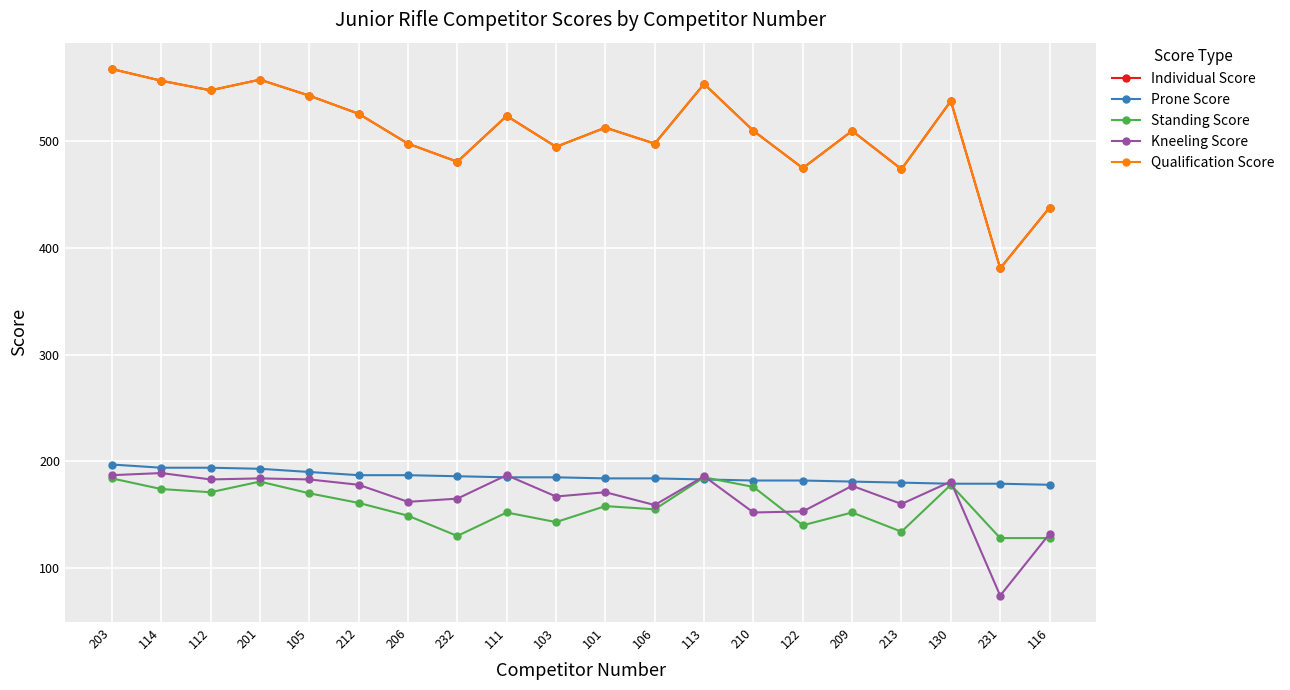

Reading left to right, extract all data points from this chart.

Individual Score: 568	557	548	558	543	526	498	481	524	495	513	498	554	510	475	510	474	538	381	438
Prone Score: 197	194	194	193	190	187	187	186	185	185	184	184	183	182	182	181	180	179	179	178
Standing Score: 184	174	171	181	170	161	149	130	152	143	158	155	185	176	140	152	134	178	128	128
Kneeling Score: 187	189	183	184	183	178	162	165	187	167	171	159	186	152	153	177	160	181	74	132
Qualification Score: 568	557	548	558	543	526	498	481	524	495	513	498	554	510	475	510	474	538	381	438